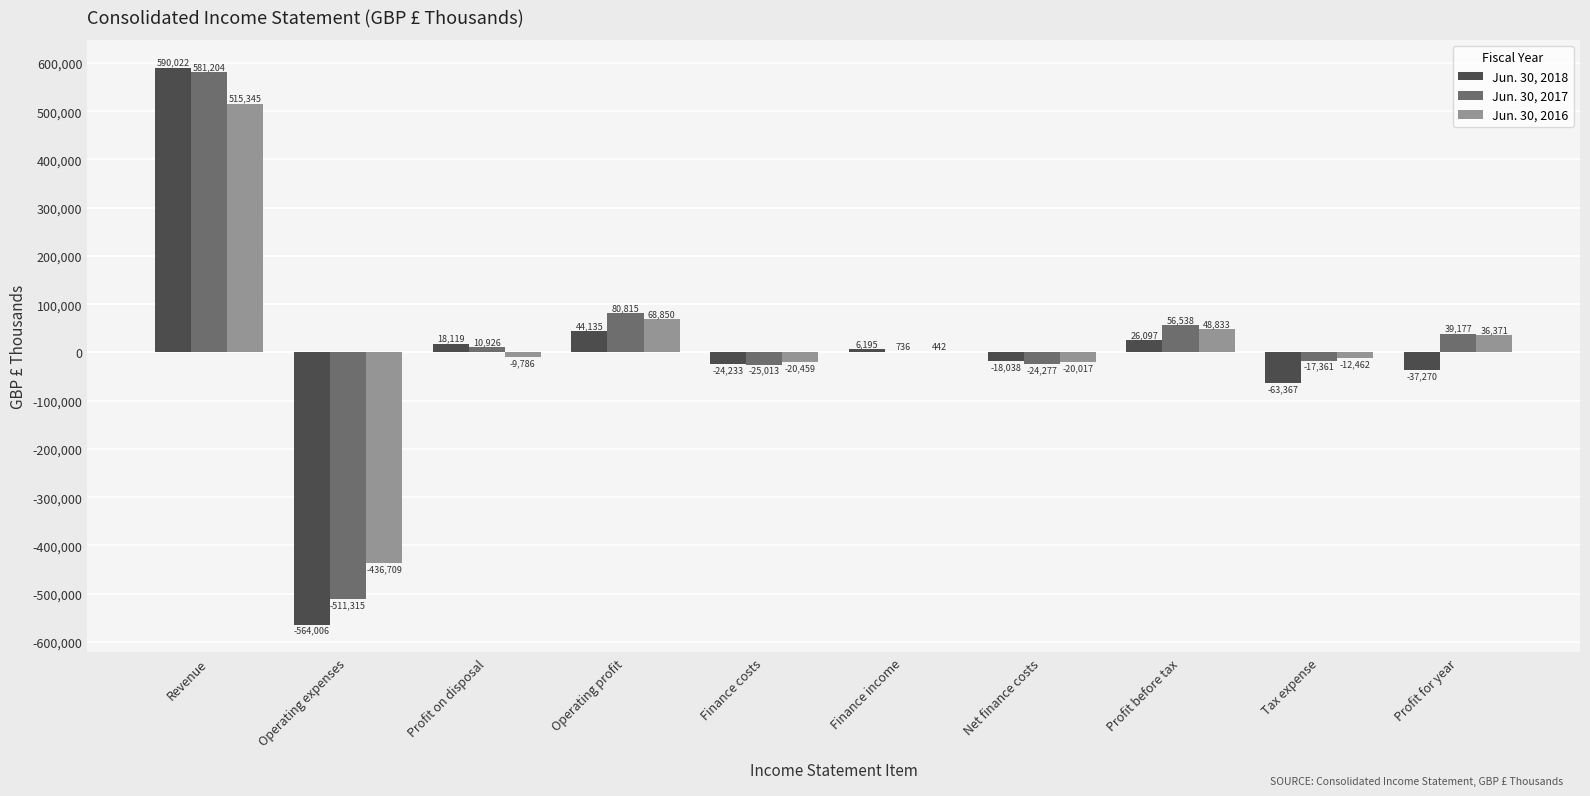

Where is Jun. 30, 2017 nearest to the value 34944?

Profit for year